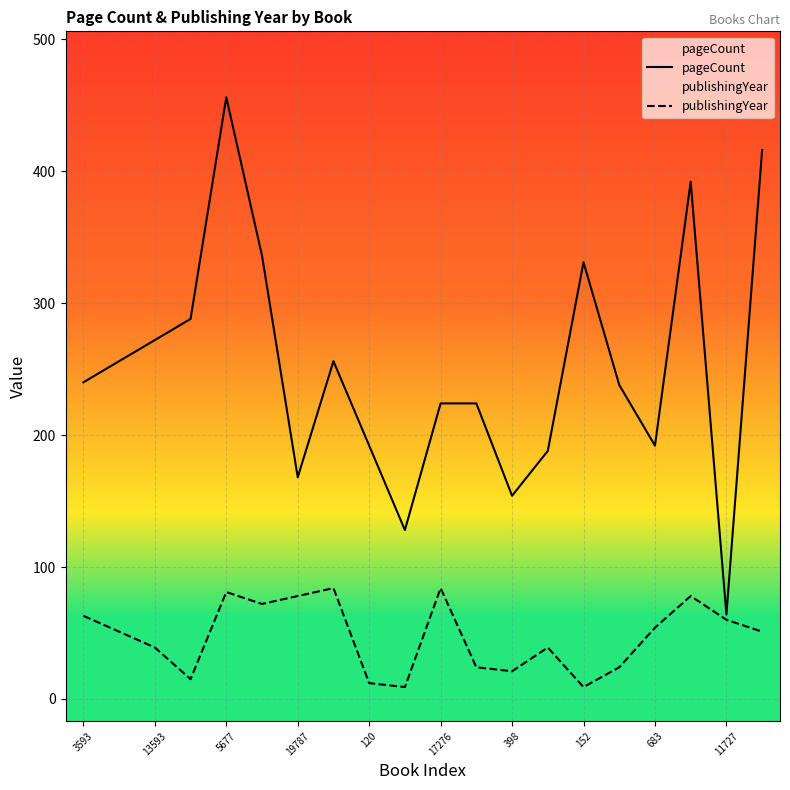

Does the chart display data point markers on the line(s)?

No